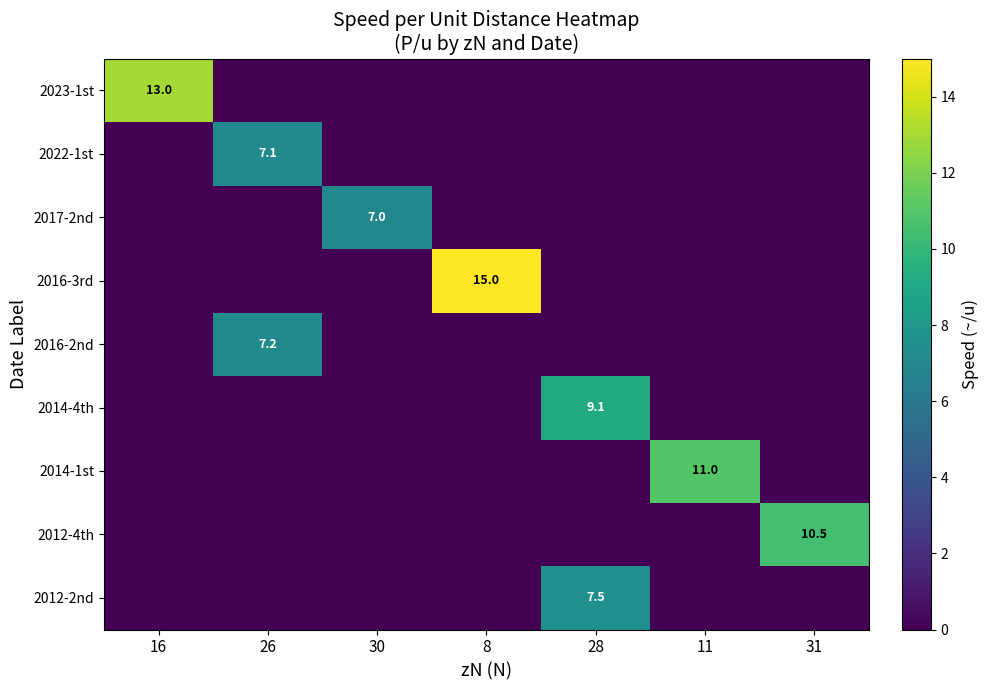

Is it true that 2012-4th equals 4.6 at 31?

False